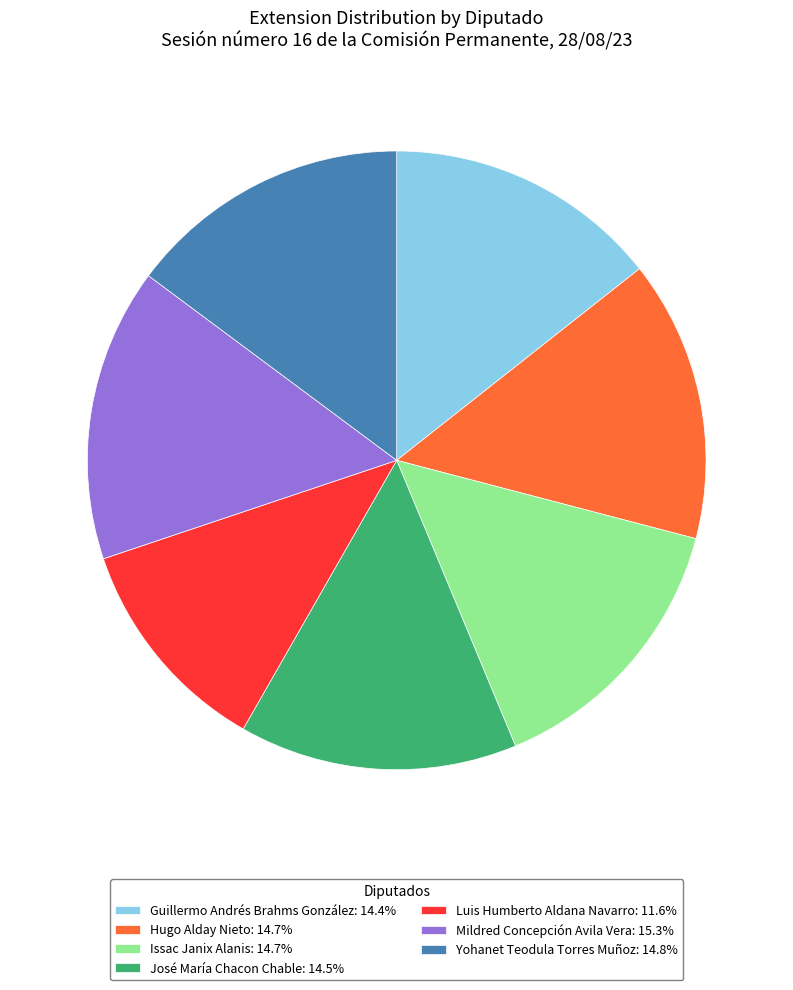

Does any single category account for the majority?

No